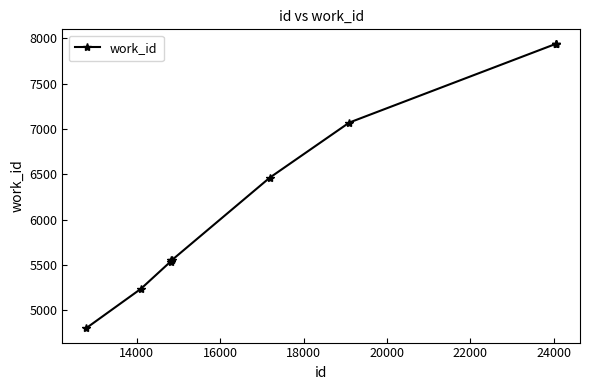

What is the value of the 9th point from the left?

7941